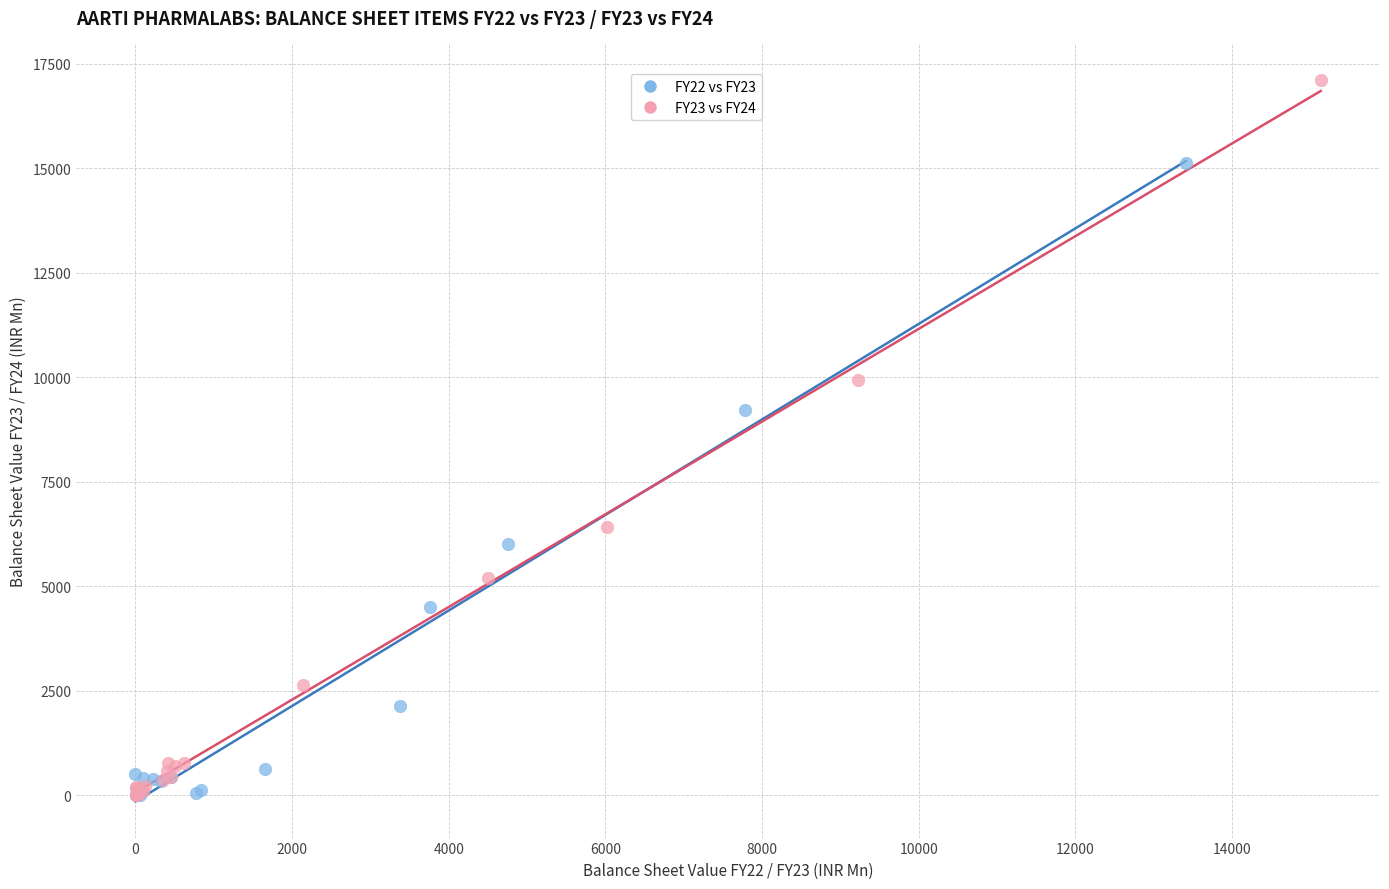

Which series contains the highest Y value?

FY23 vs FY24